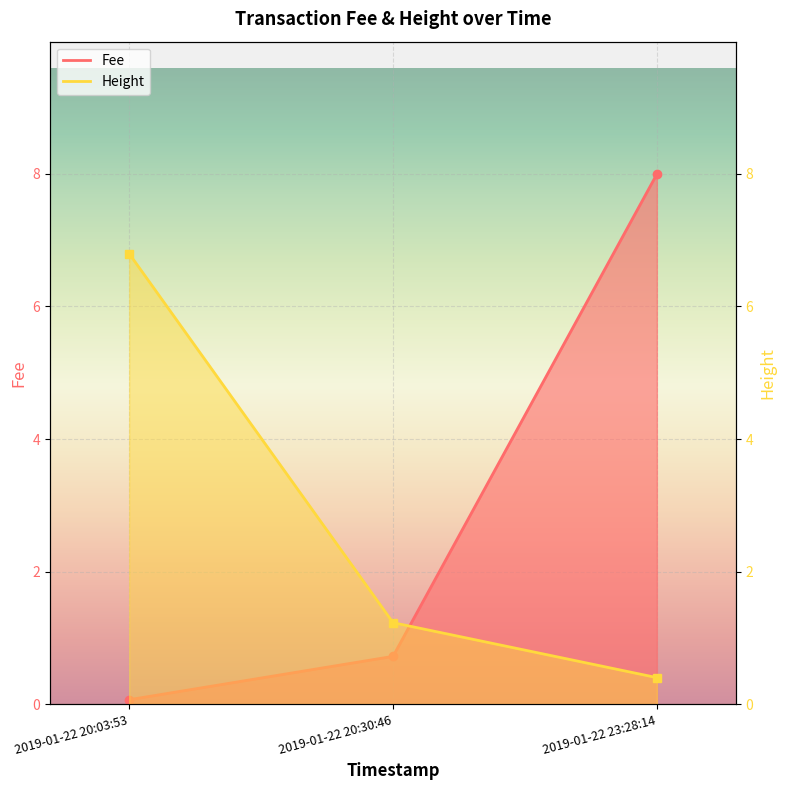

What is the label of the 3rd point from the left?

2019-01-22 23:28:14